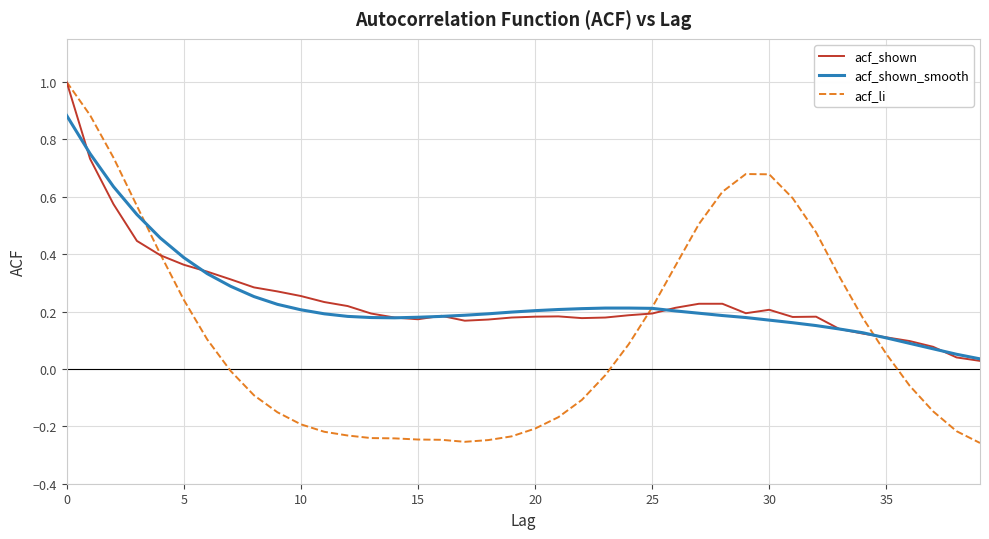

Which series has the largest range (max minus min)?

acf_li